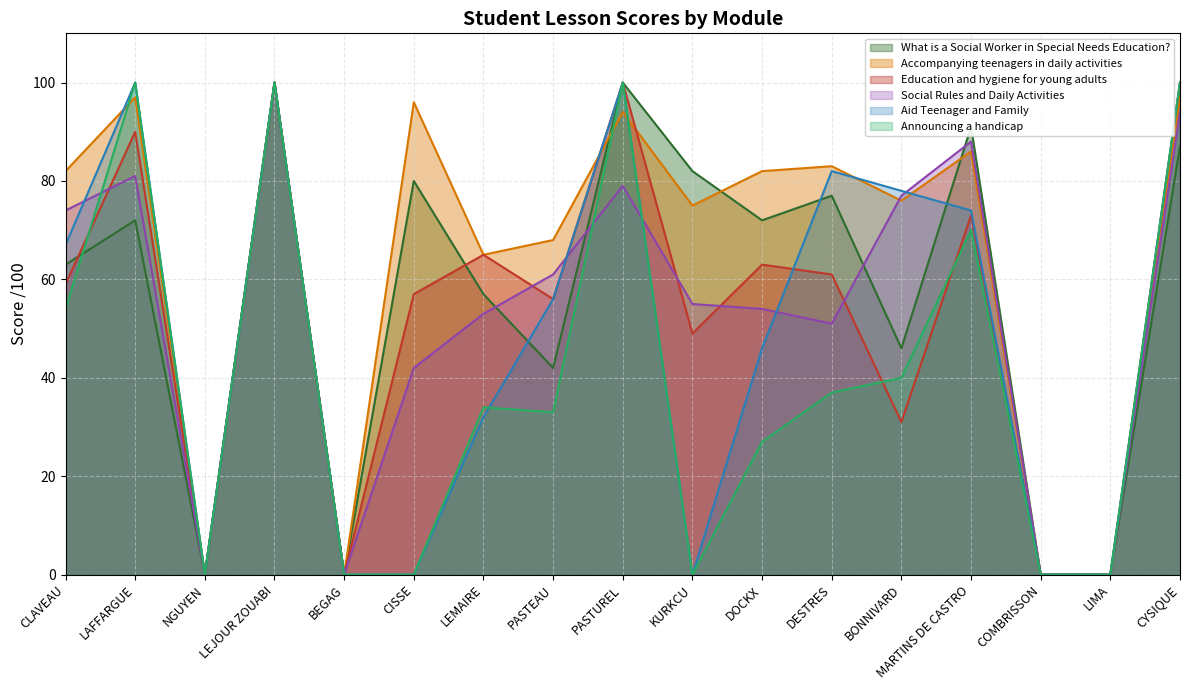

Rank the series at KURKCU from highest to lowest value.

What is a Social Worker in Special Needs Education?, Accompanying teenagers in daily activities, Social Rules and Daily Activities, Education and hygiene for young adults, Aid Teenager and Family, Announcing a handicap